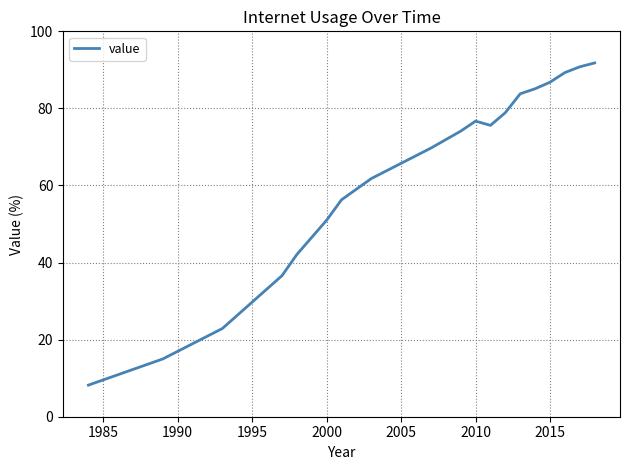

What is the minimum value shown in the chart?

8.2